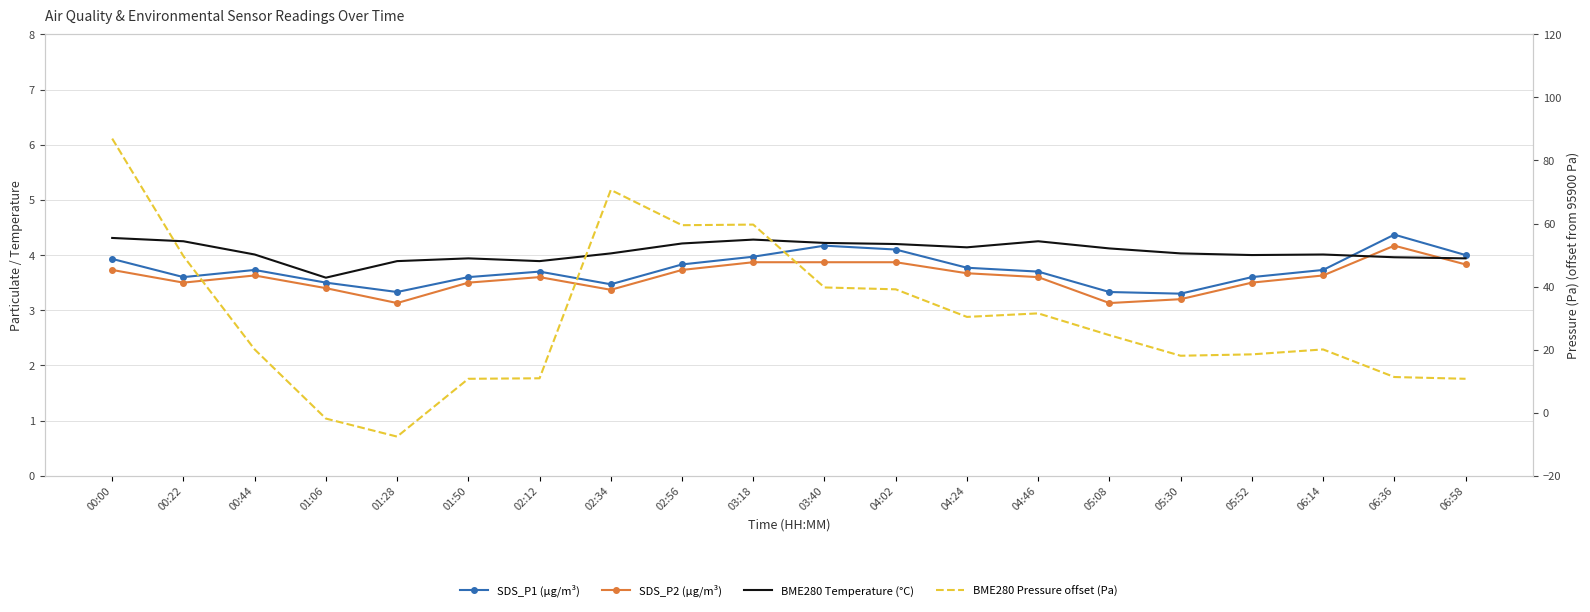

What is the difference between the maximum and minimum values in the SDS_P2 (µg/m³) series?

1.0